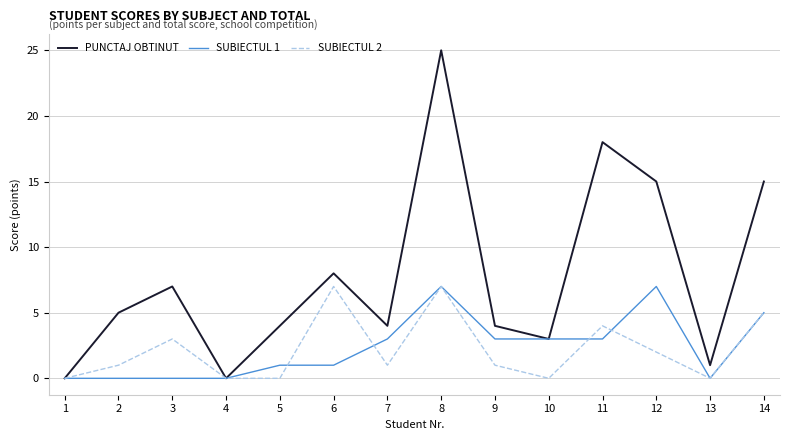

At which category is the sum across all series the highest?

8